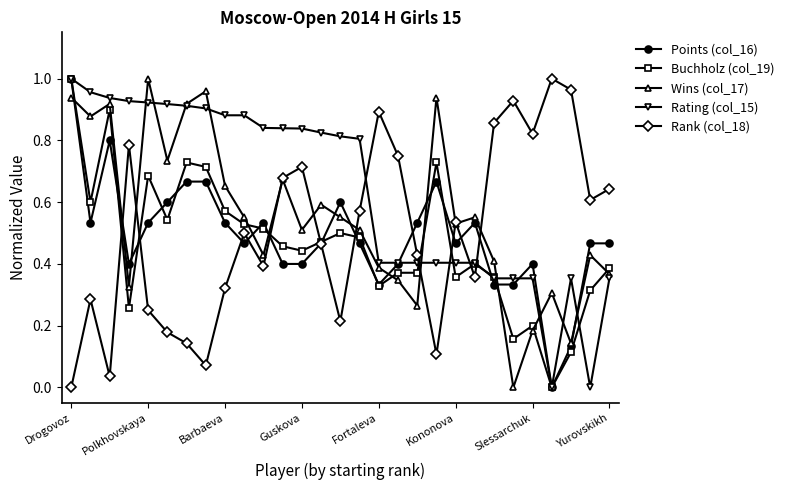

Which series has the largest total across all categories?

Rating (col_15)